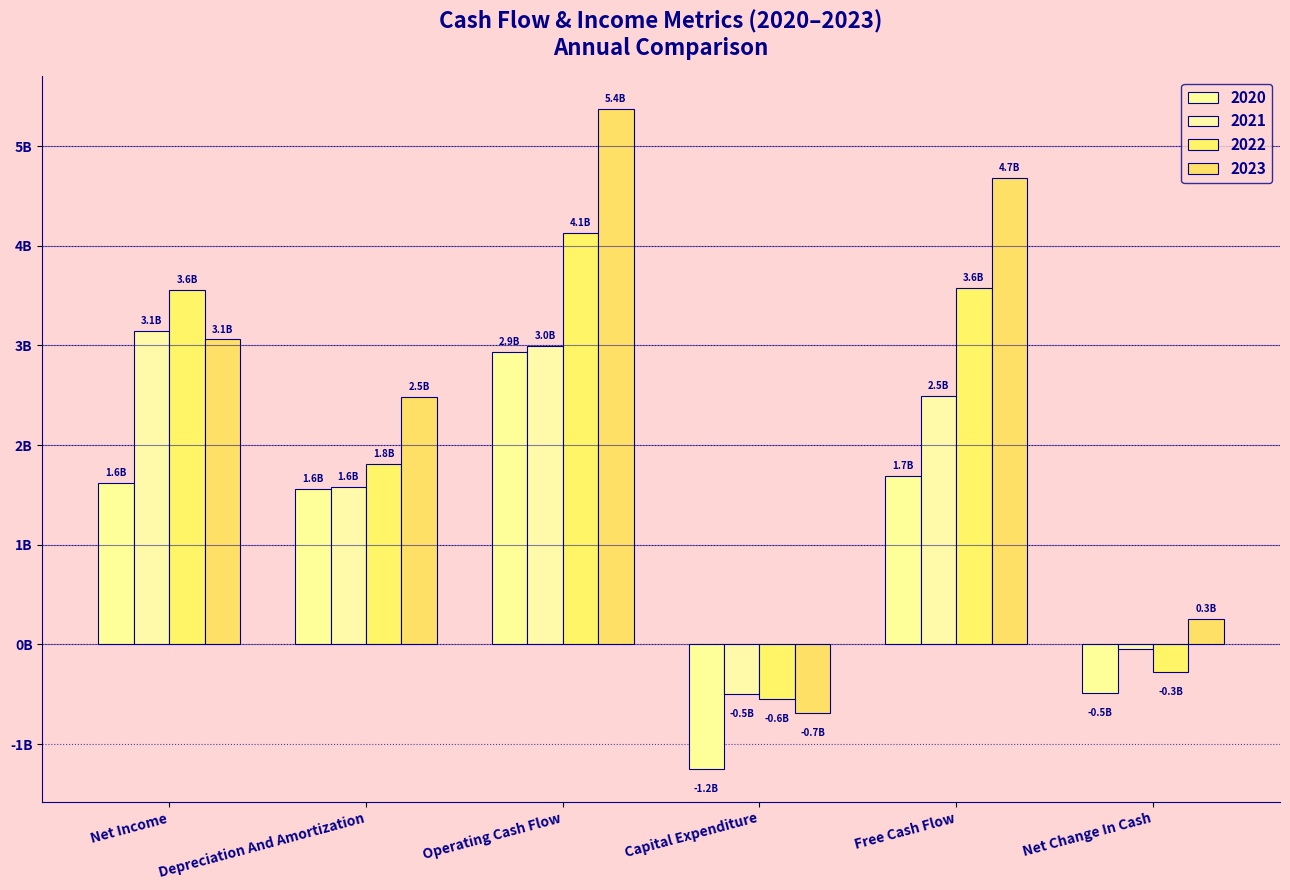

The 2022 series shows -0.2 at Net Change In Cash. True or false?

False